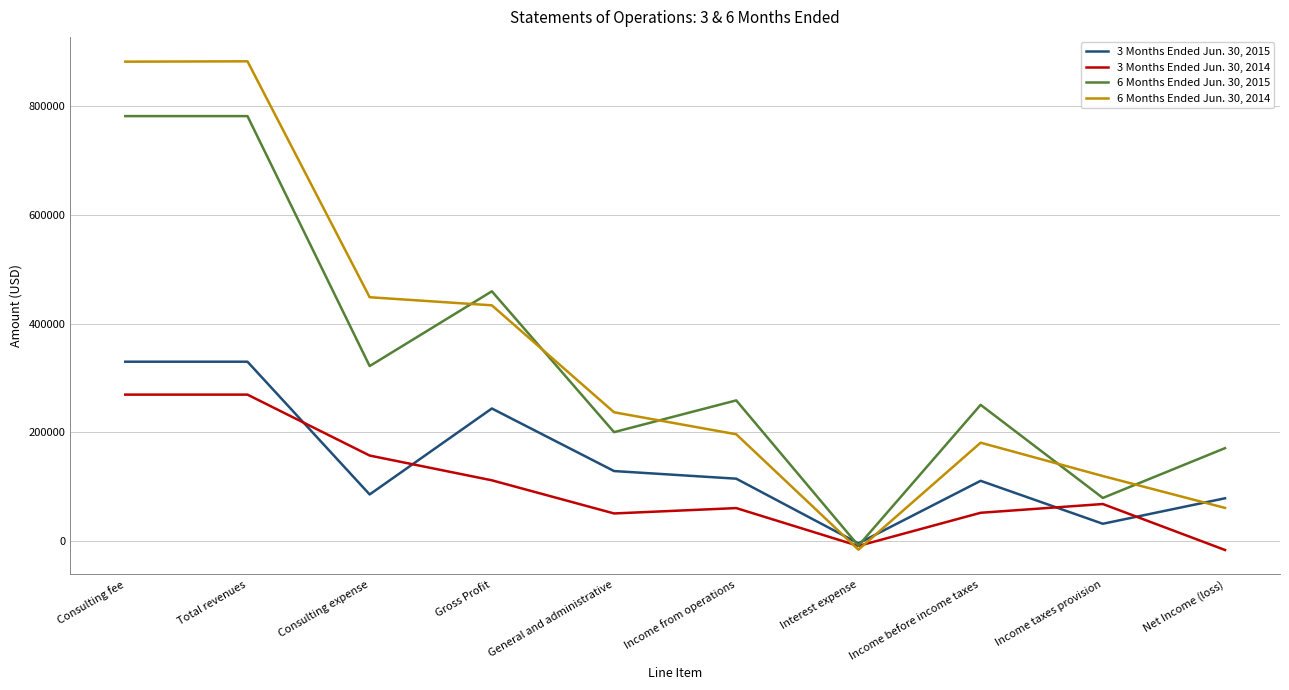

Which series has the largest total across all categories?

6 Months Ended Jun. 30, 2014